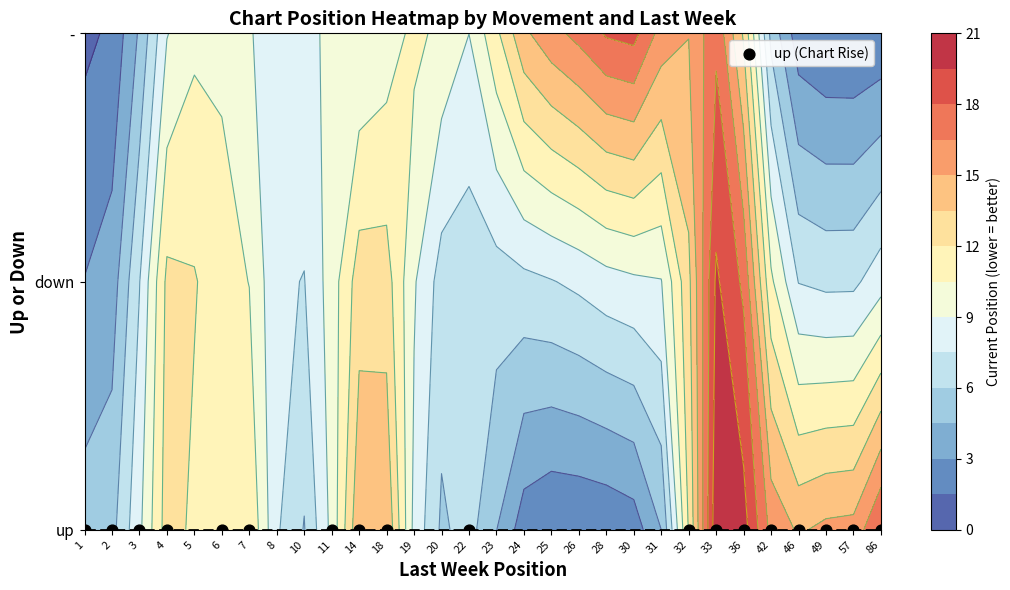

What is the spread (max minus min) of values at 33?

4